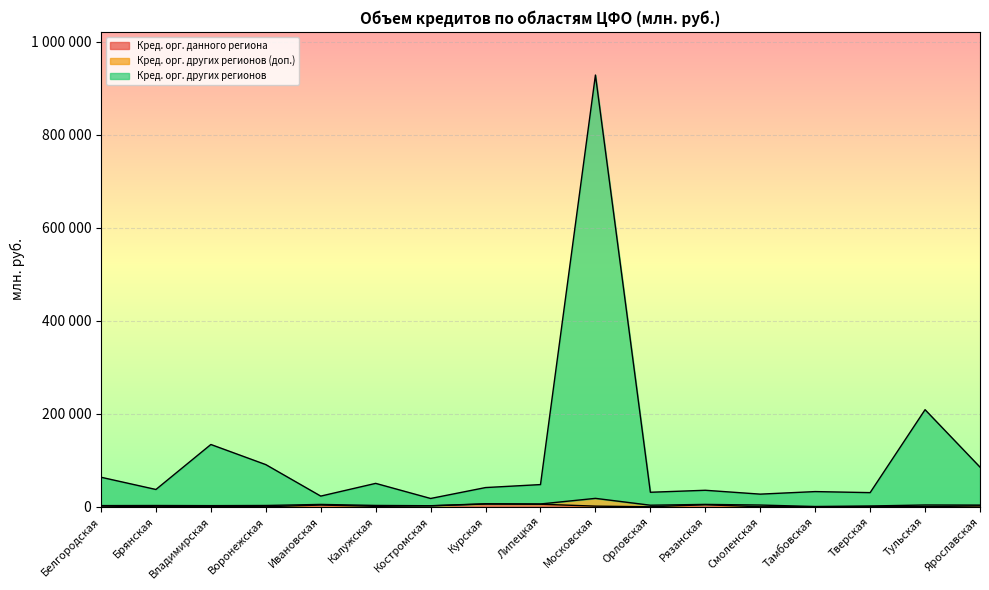

What is the label of the 13th point from the right?

Ивановская